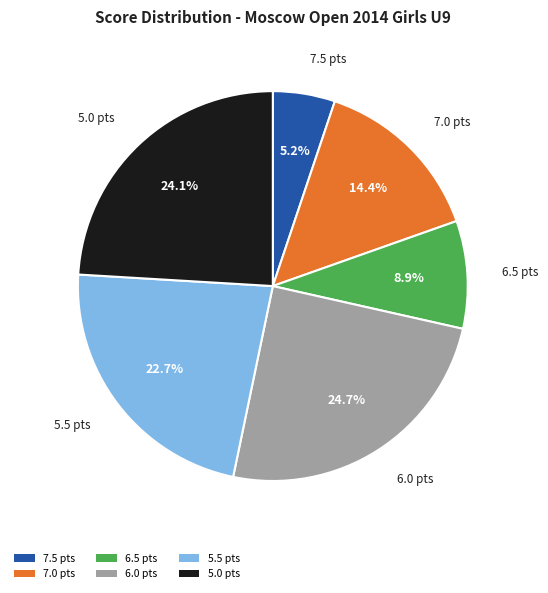

Which has a higher value, 6.5 pts or 7.0 pts?

7.0 pts